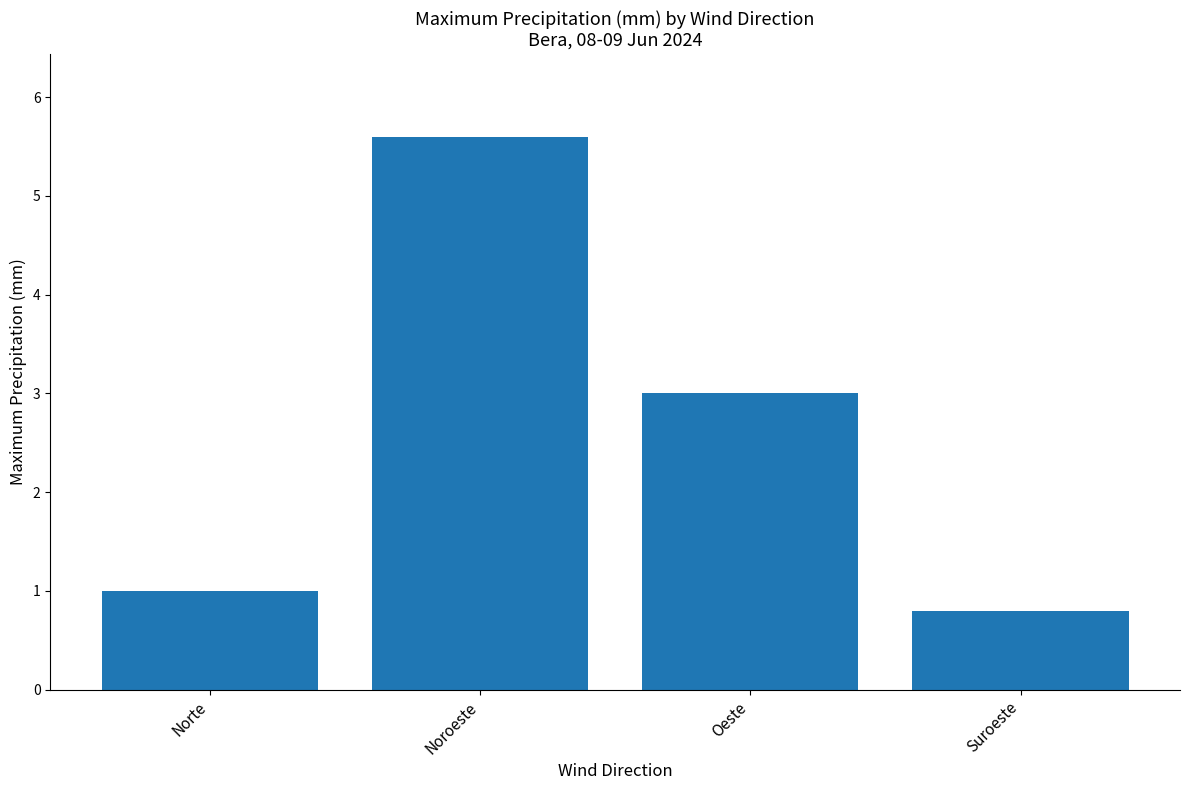

List the labels in order of value, smallest first.

Suroeste, Norte, Oeste, Noroeste